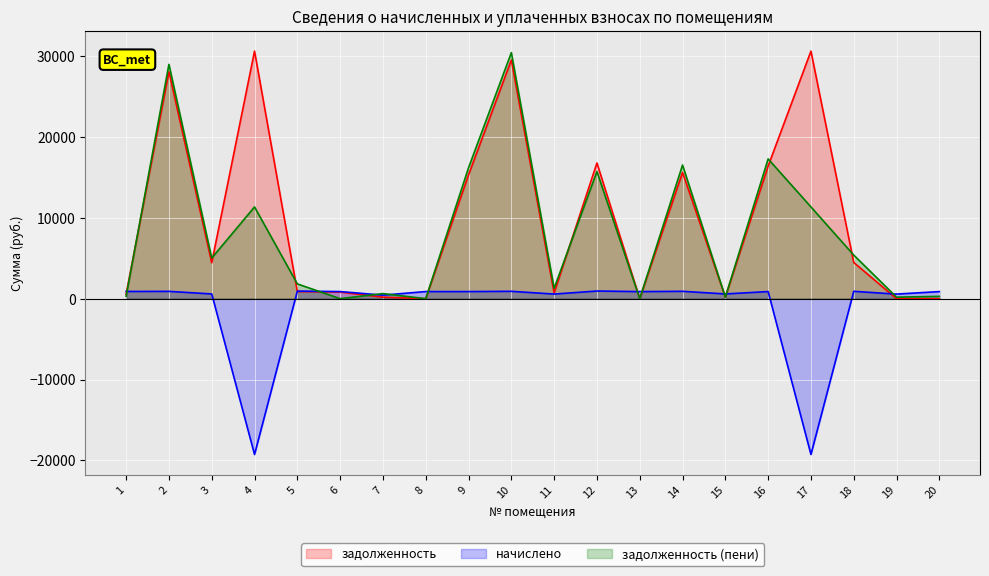

Does the chart display data point markers on the line(s)?

No